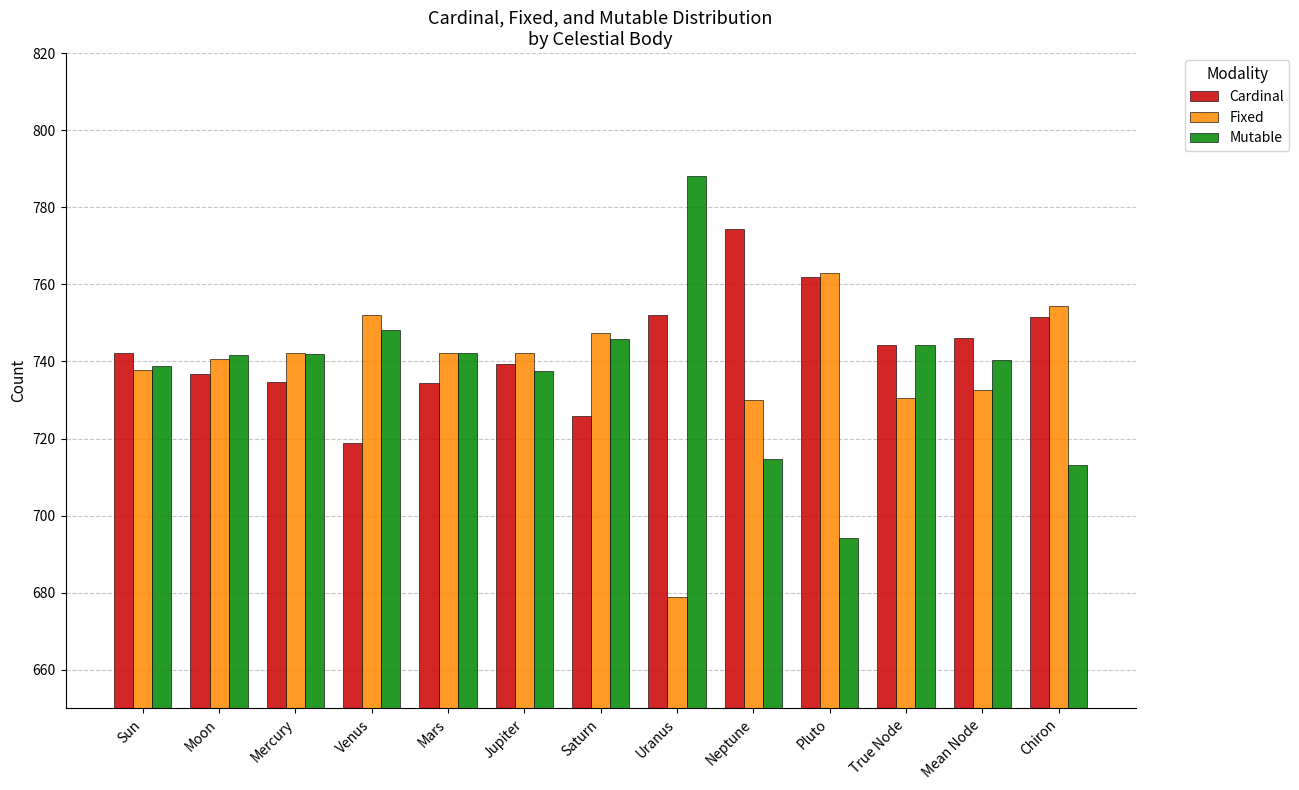

What is the spread (max minus min) of values at Chiron?

41.3